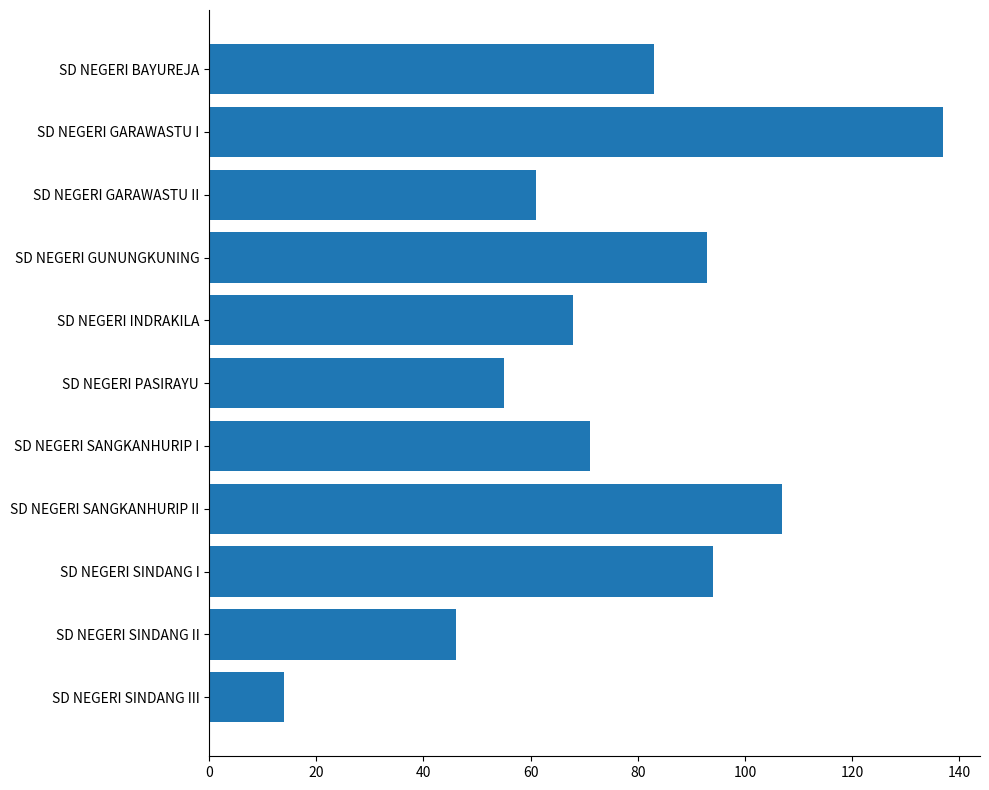

What is the difference between the values at SD NEGERI BAYUREJA and SD NEGERI SINDANG I?

11